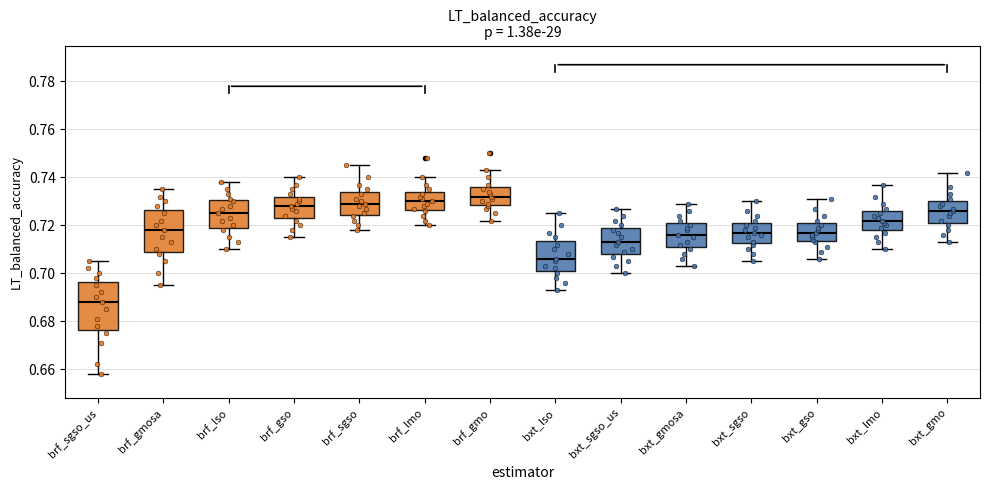

Which box has the highest median line?

brf_gmo